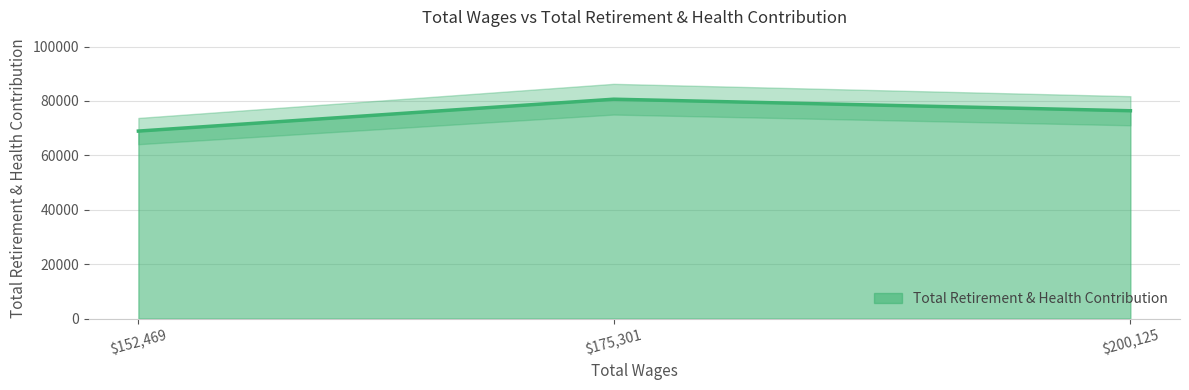

How many distinct data groups are displayed?

1